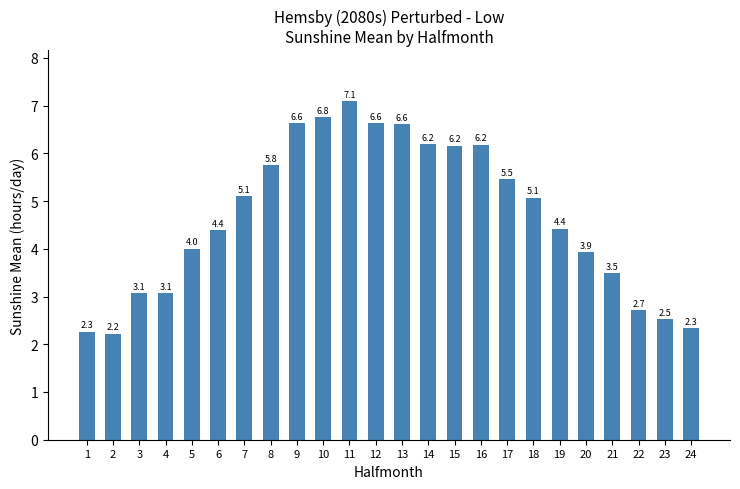

Reading right to left, what are all the values shown in this chart?

2.3	2.5	2.7	3.5	3.9	4.4	5.1	5.5	6.2	6.2	6.2	6.6	6.6	7.1	6.8	6.6	5.8	5.1	4.4	4.0	3.1	3.1	2.2	2.3